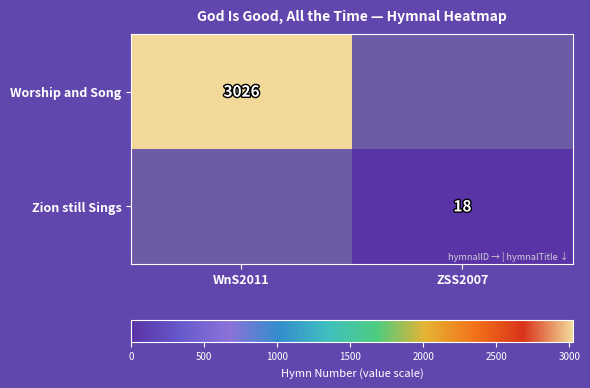

True or false: Worship and Song has a value of 3026 at WnS2011.

True